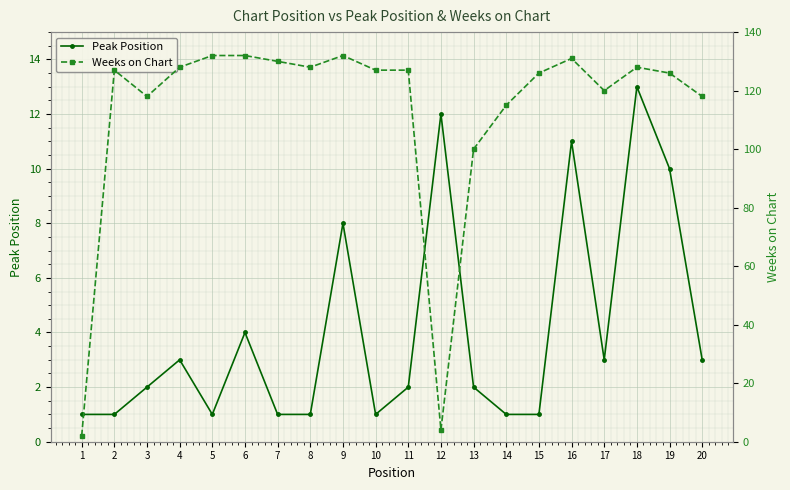

Rank the series by their average value, from highest to lowest.

Weeks on Chart, Peak Position